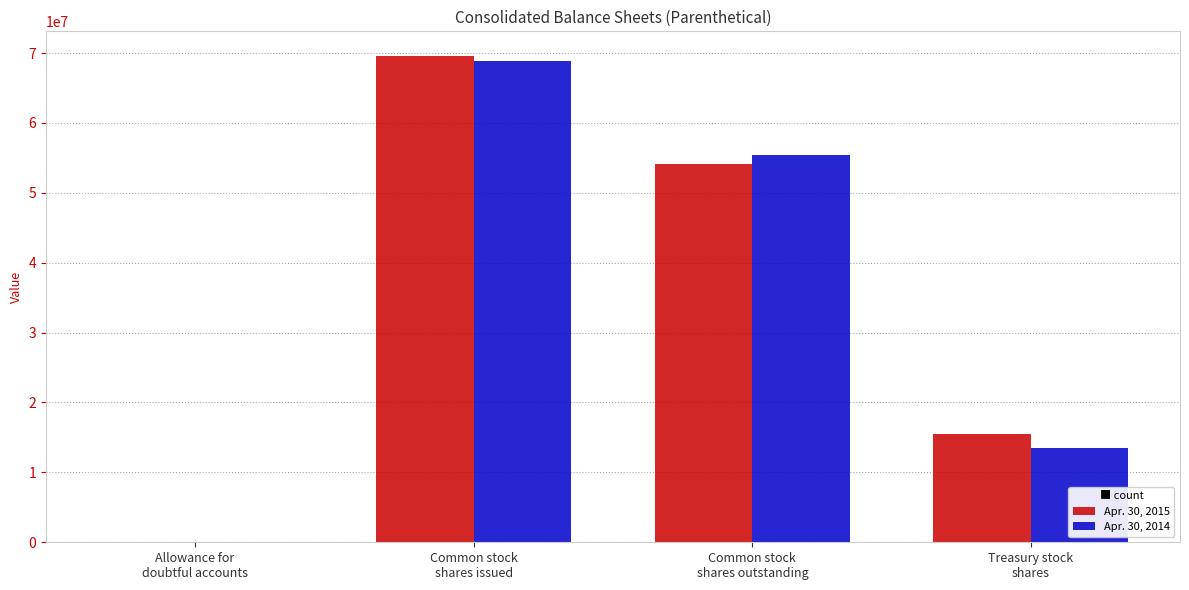

How many categories are shown in the chart?

4